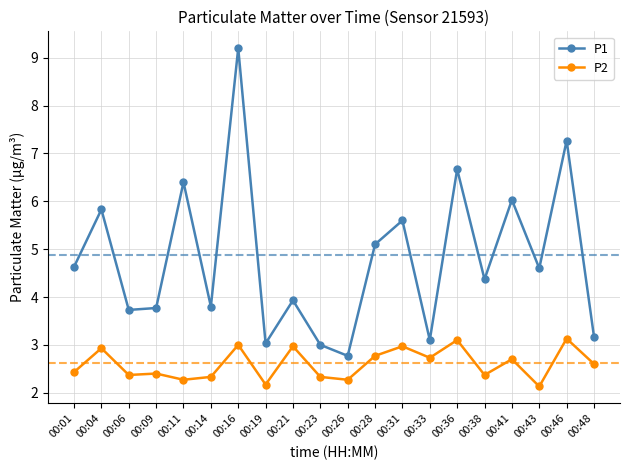

Reading right to left, list all the values displayed in this chart.

P1: 3.2	7.3	4.6	6.0	4.4	6.7	3.1	5.6	5.1	2.8	3.0	3.9	3.0	9.2	3.8	6.4	3.8	3.7	5.8	4.6
P2: 2.6	3.1	2.1	2.7	2.4	3.1	2.7	3.0	2.8	2.3	2.3	3.0	2.2	3.0	2.3	2.3	2.4	2.4	2.9	2.4